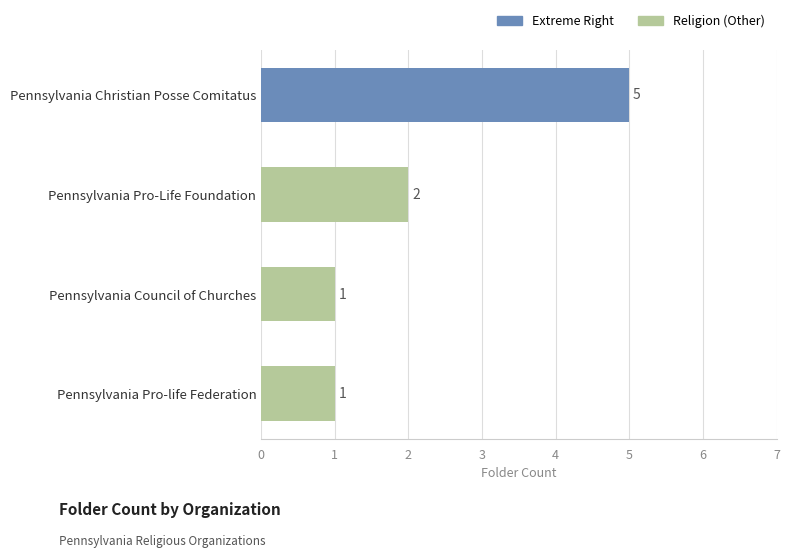

What is the label of the 1st bar from the bottom?

Pennsylvania Pro-life Federation